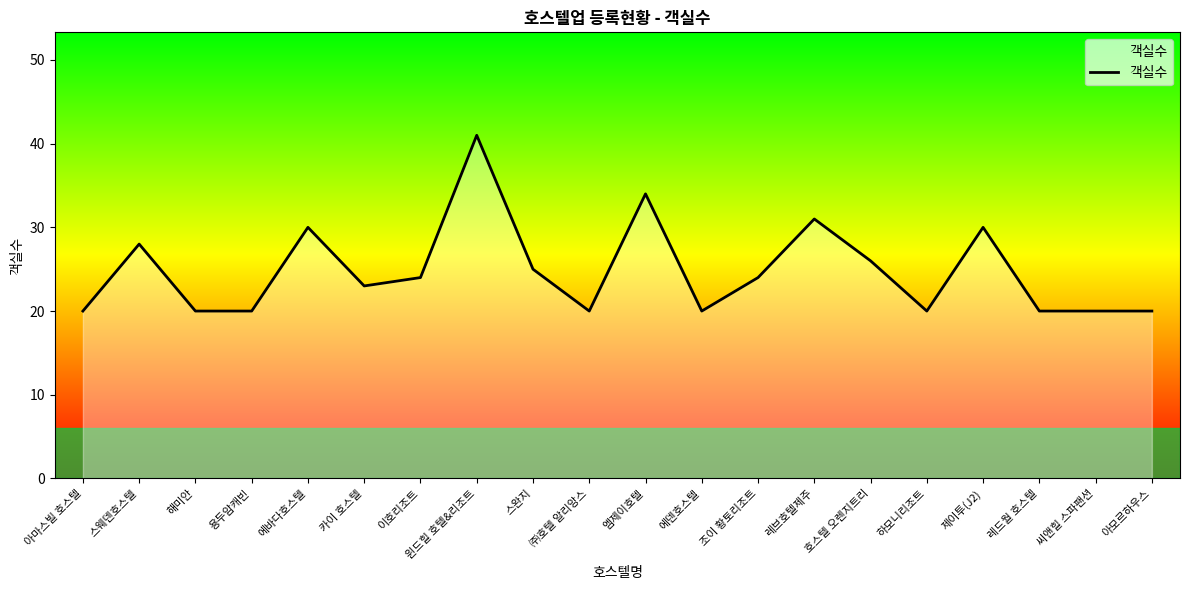

What is the maximum value shown in the chart?

41